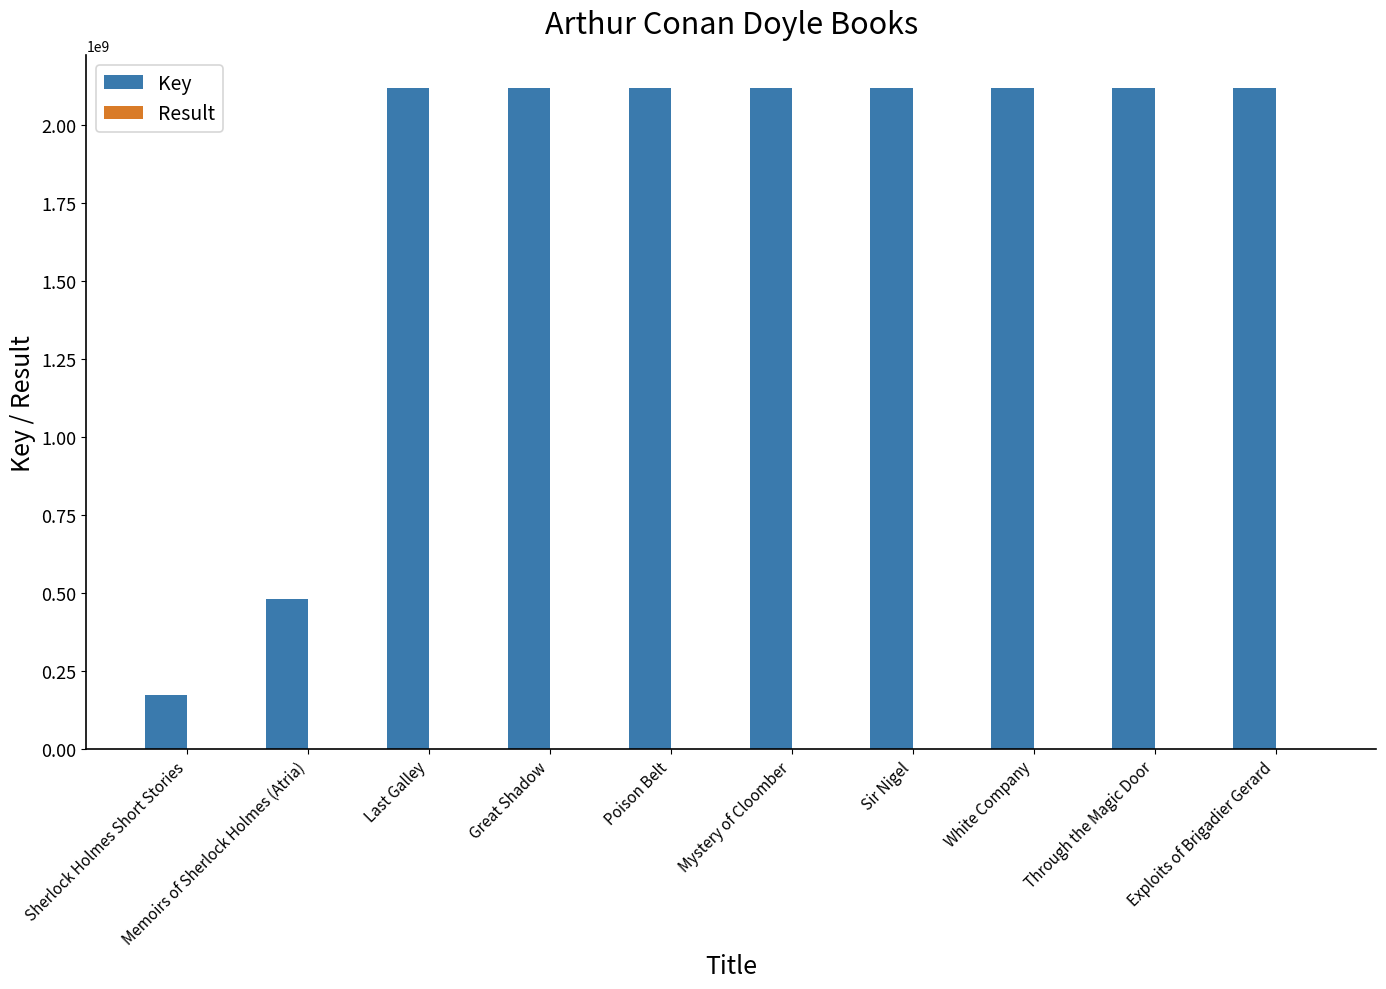

Which series has the largest total across all categories?

Key